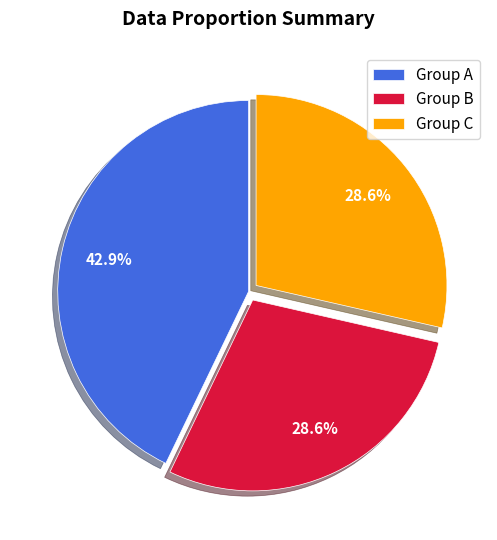

How much of the chart is everything except Group A?

57.1%